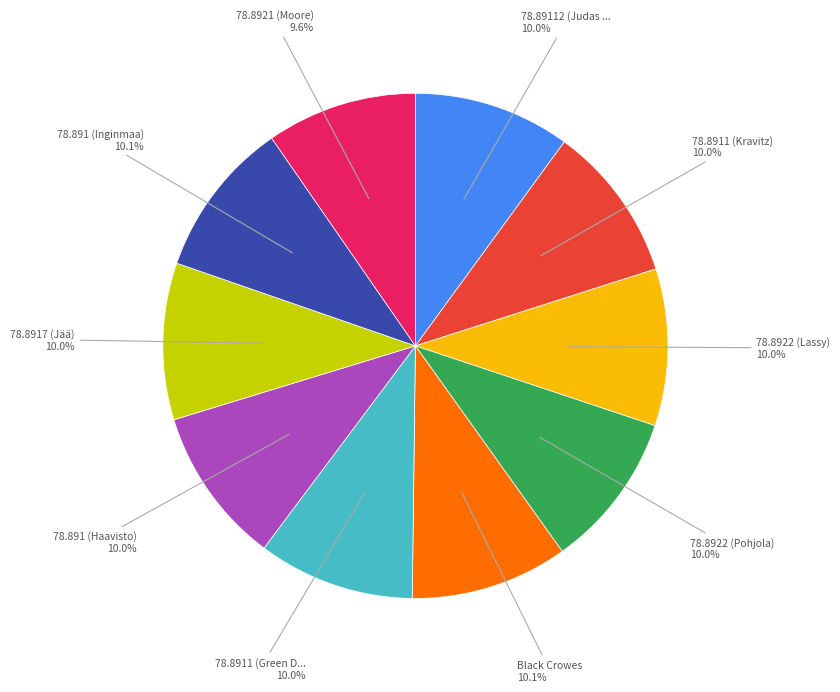

Is there any slice that represents more than half of the pie?

No